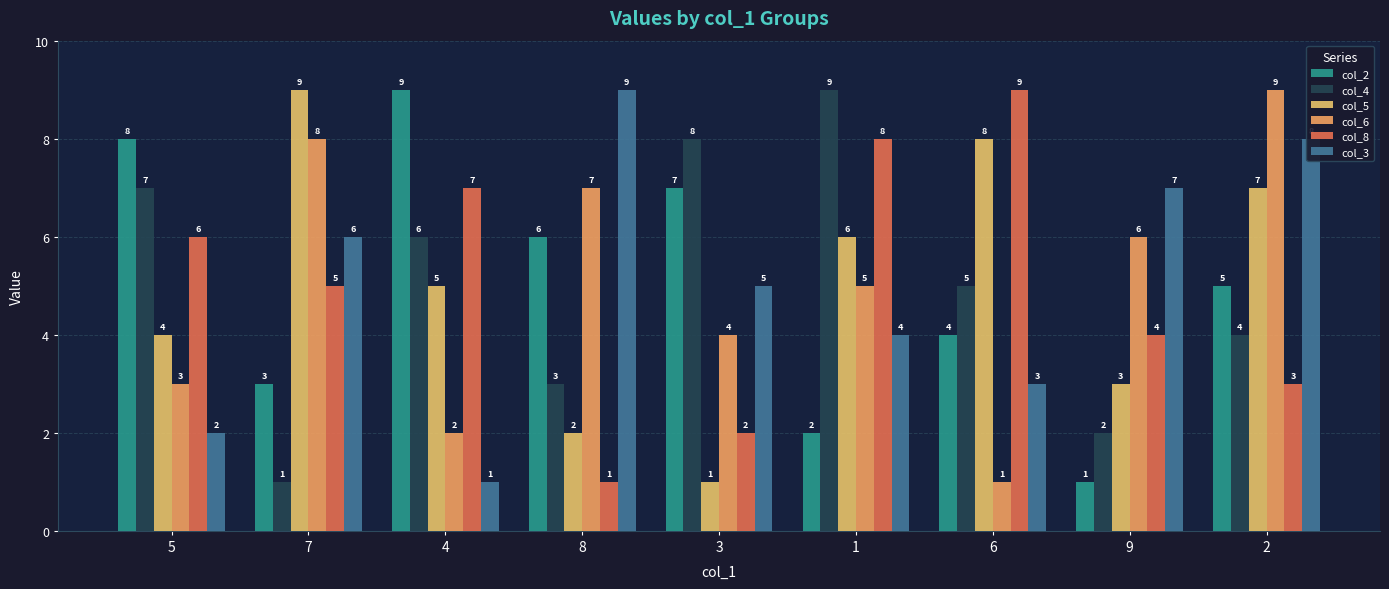

Which category has the highest value across all series?

4